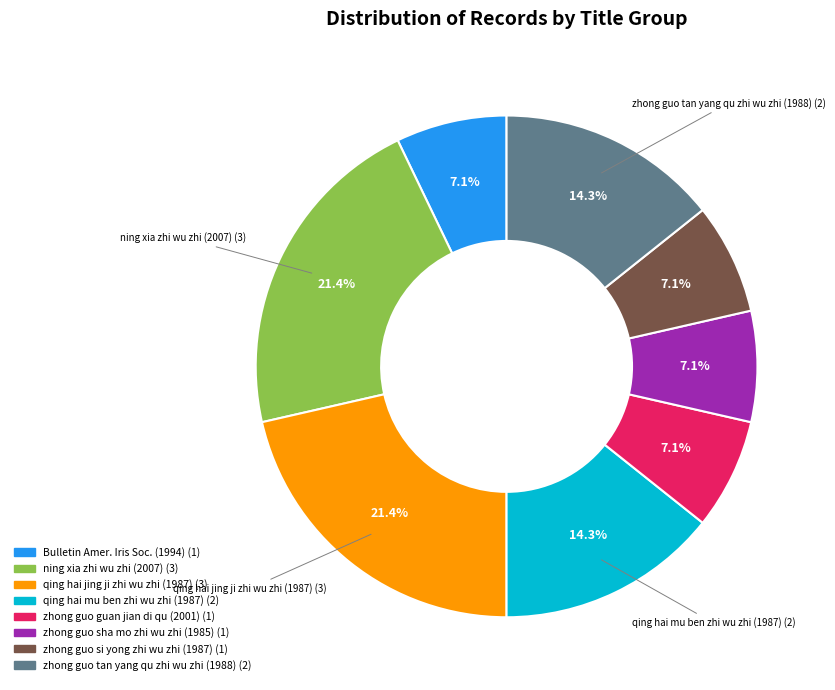

Is there any slice that represents more than half of the pie?

No